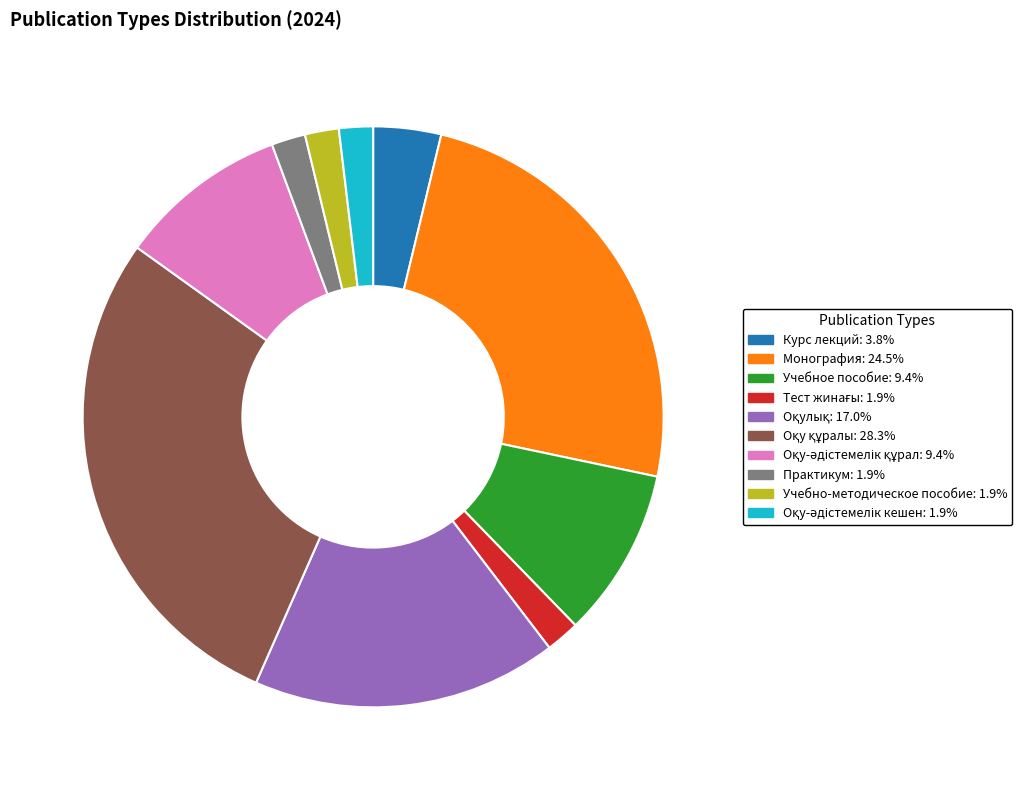

Does any single category account for the majority?

No